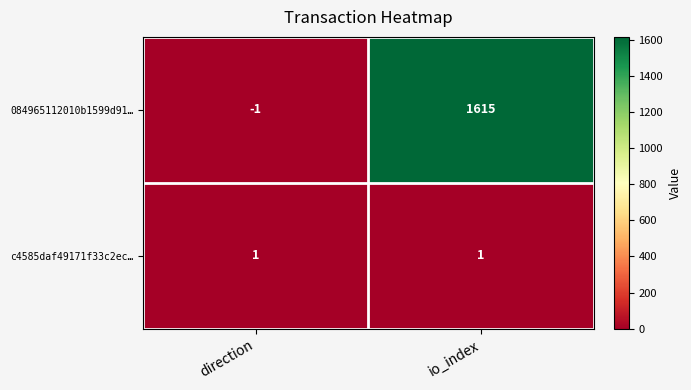

At which label is 084965112010b1599d91… closest to 807?

direction